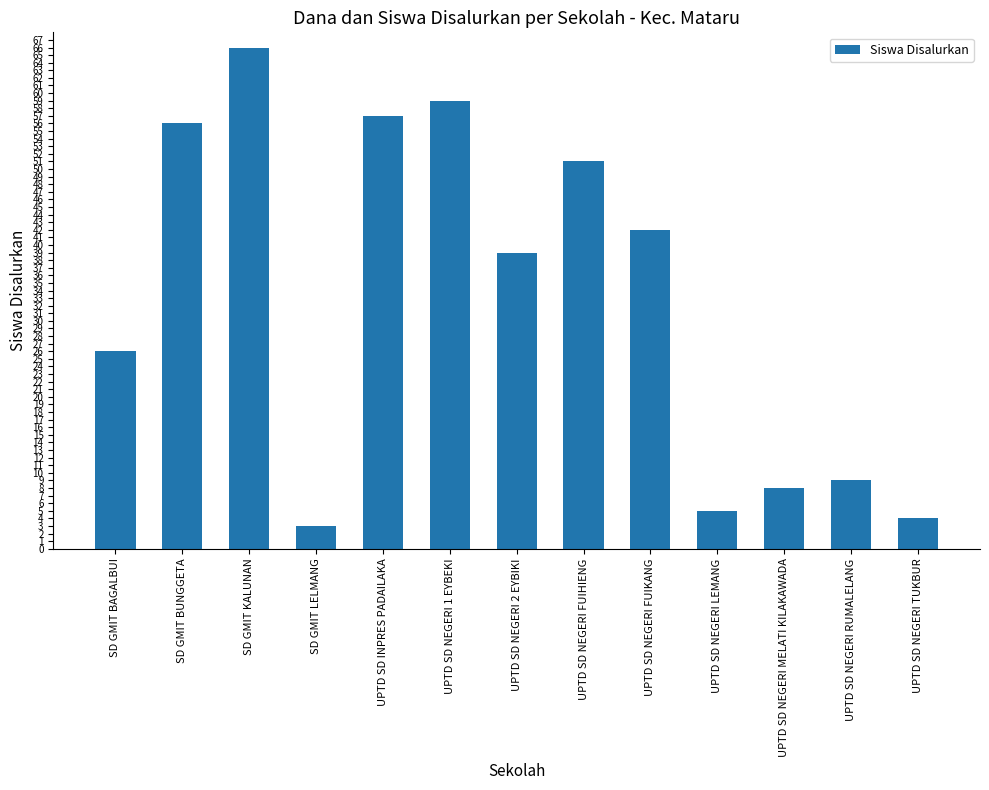

Reading left to right, list all the values displayed in this chart.

26	56	66	3	57	59	39	51	42	5	8	9	4